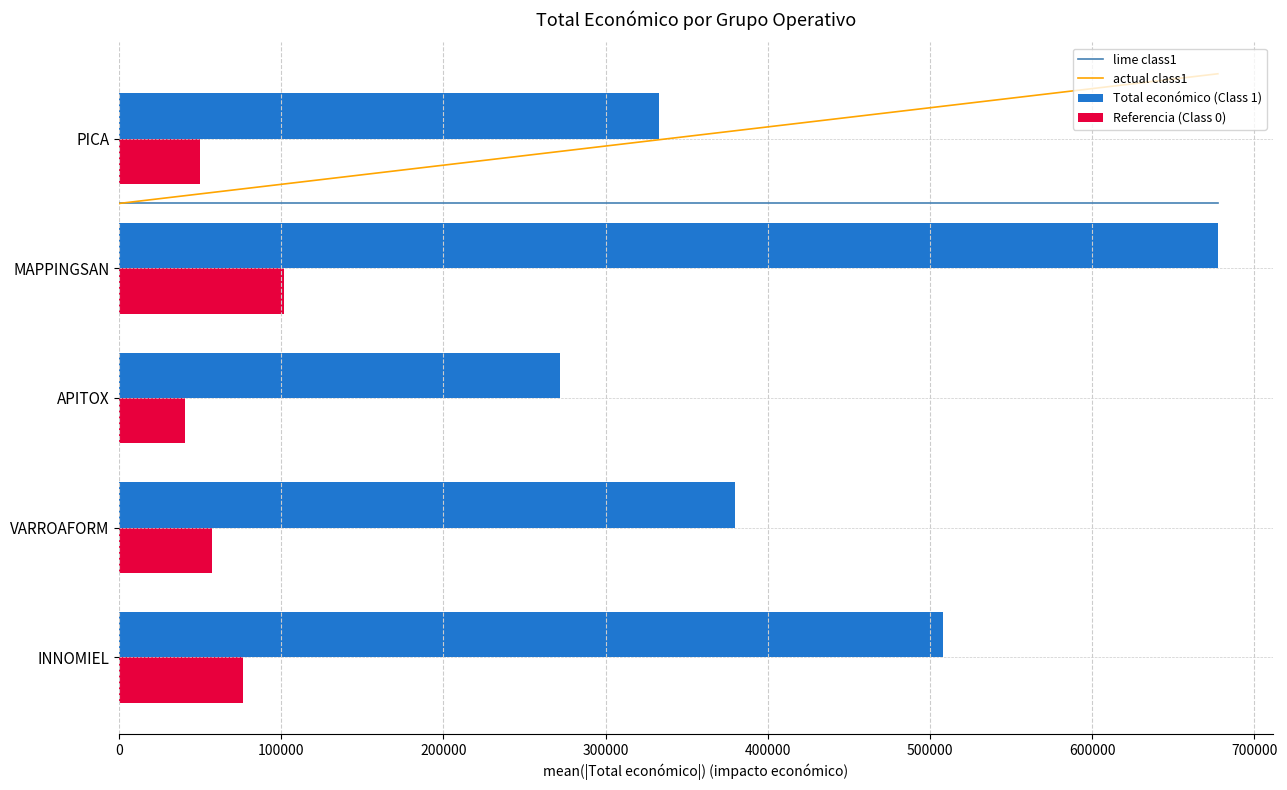

Are the bars horizontal?

Yes